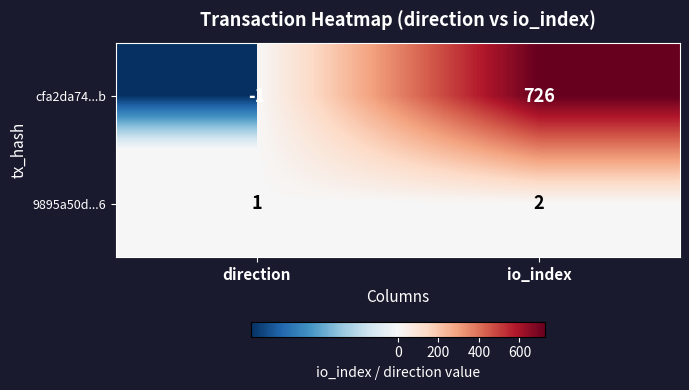

Reading left to right, extract all data points from this chart.

cfa2da74...b: direction=-1	io_index=726
9895a50d...6: direction=1	io_index=2